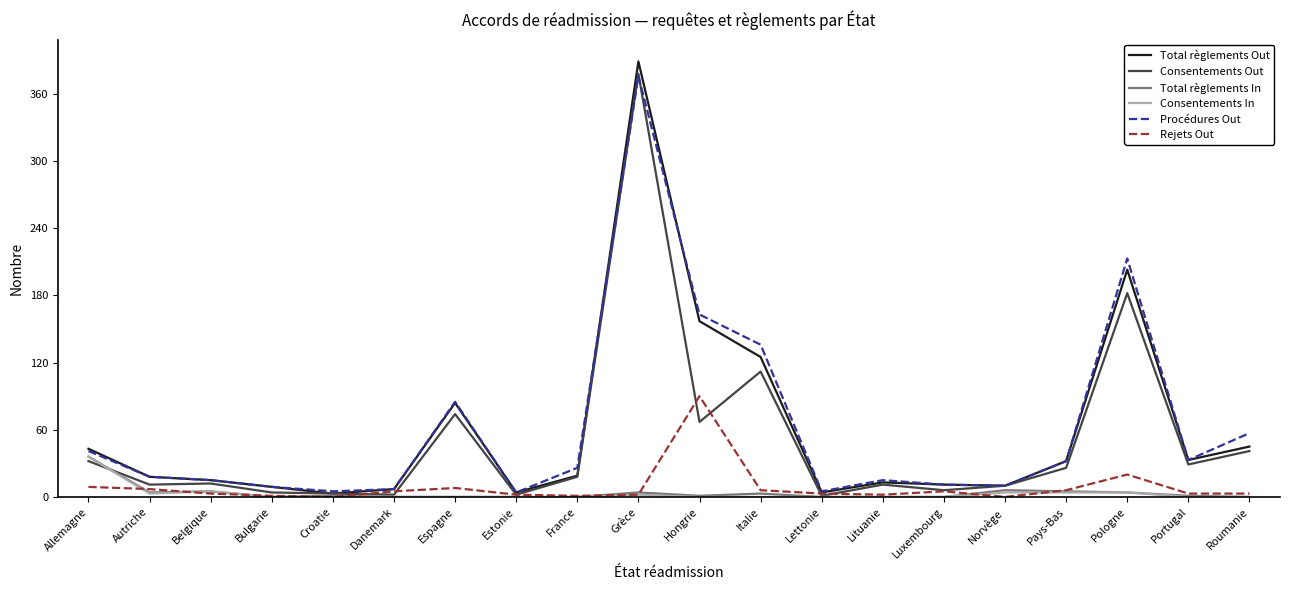

At how many categories does at least one series exceed 123?

4